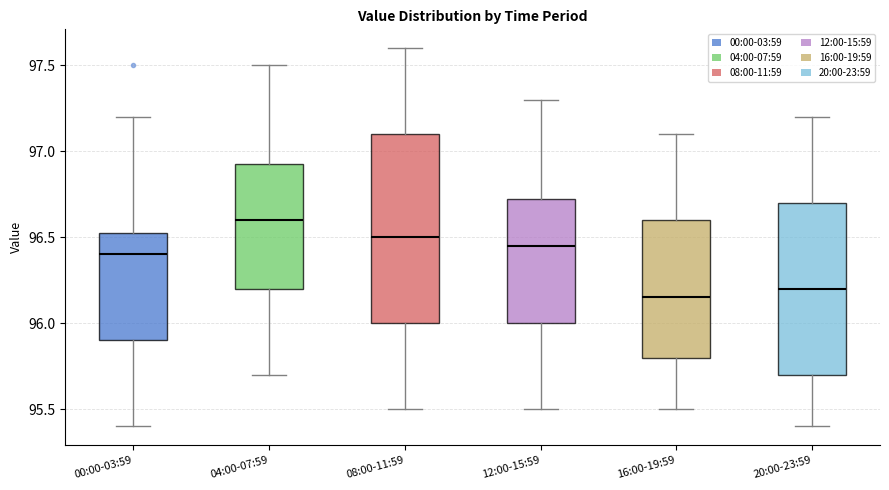

Which box's median line is the highest?

04:00-07:59